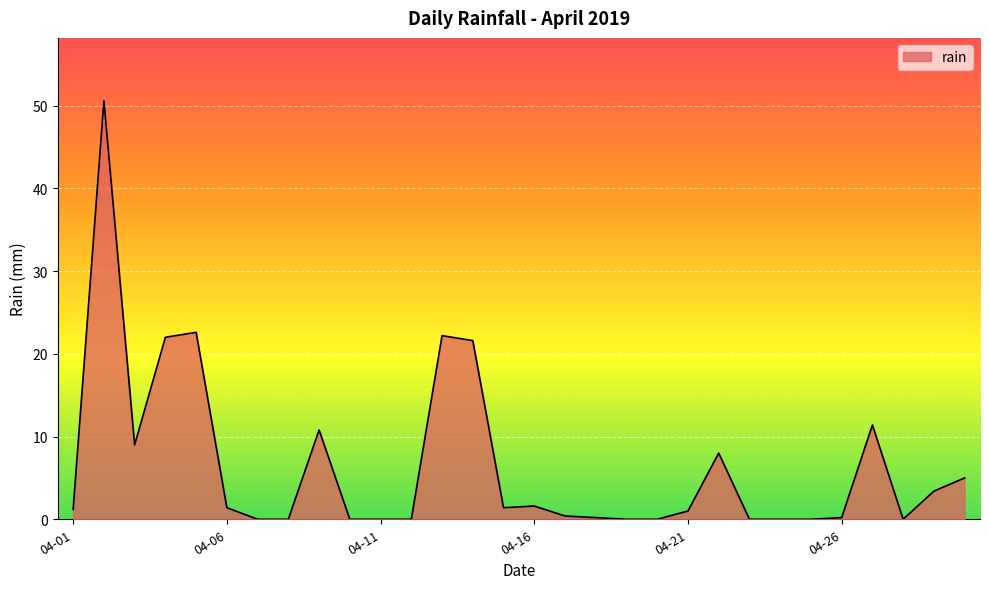

What is the maximum value shown in the chart?

50.6